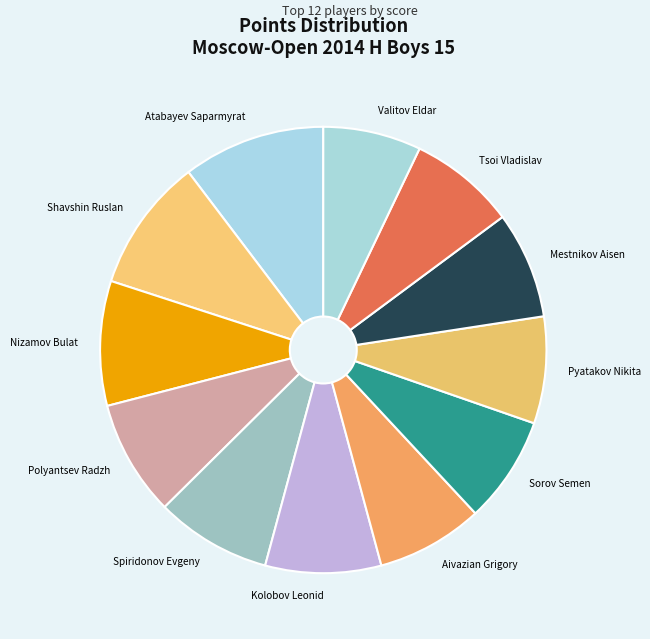

Does Sorov Semen account for over 50% of the chart?

No